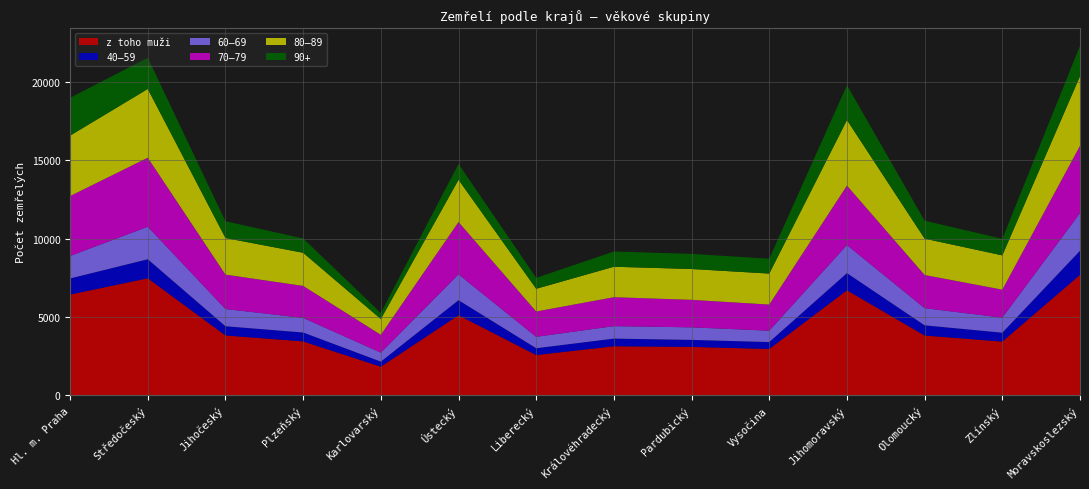

Reading left to right, transcribe all the data shown in this chart.

z toho muži: Hl. m. Praha=6425	Středočeský=7465	Jihočeský=3814	Plzeňský=3434	Karlovarský=1820	Ústecký=5105	Liberecký=2563	Královéhradecký=3125	Pardubický=3084	Vysočina=2950	Jihomoravský=6697	Olomoucký=3810	Zlínský=3423	Moravskoslezský=7682
40–59: Hl. m. Praha=1028	Středočeský=1214	Jihočeský=589	Plzeňský=569	Karlovarský=323	Ústecký=960	Liberecký=437	Královéhradecký=488	Pardubický=447	Vysočina=443	Jihomoravský=1097	Olomoucký=651	Zlínský=567	Moravskoslezský=1538
60–69: Hl. m. Praha=1435	Středočeský=2074	Jihočeský=1099	Plzeňský=933	Karlovarský=575	Ústecký=1649	Liberecký=728	Královéhradecký=796	Pardubický=802	Vysočina=726	Jihomoravský=1789	Olomoucký=1094	Zlínský=960	Moravskoslezský=2406
70–79: Hl. m. Praha=3825	Středočeský=4407	Jihočeský=2196	Plzeňský=2041	Karlovarský=1138	Ústecký=3339	Liberecký=1616	Královéhradecký=1847	Pardubický=1755	Vysočina=1667	Jihomoravský=3797	Olomoucký=2119	Zlínský=1787	Moravskoslezský=4294
80–89: Hl. m. Praha=3856	Středočeský=4389	Jihočeský=2336	Plzeňský=2115	Karlovarský=1009	Ústecký=2698	Liberecký=1449	Královéhradecký=1944	Pardubický=1968	Vysočina=1978	Jihomoravský=4184	Olomoucký=2321	Zlínský=2188	Moravskoslezský=4443
90+: Hl. m. Praha=2415	Středočeský=1989	Jihočeský=1069	Plzeňský=913	Karlovarský=387	Ústecký=1012	Liberecký=696	Královéhradecký=974	Pardubický=965	Vysočina=949	Jihomoravský=2224	Olomoucký=1143	Zlínský=1057	Moravskoslezský=1942